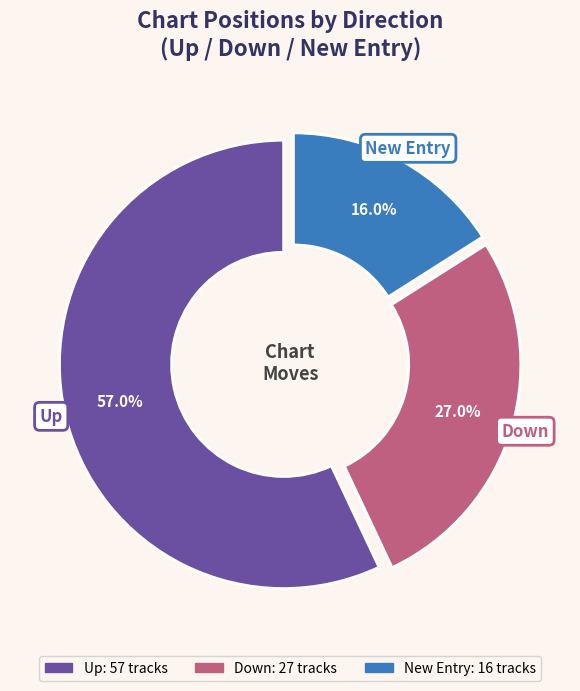

Is there any slice that represents more than half of the pie?

Yes